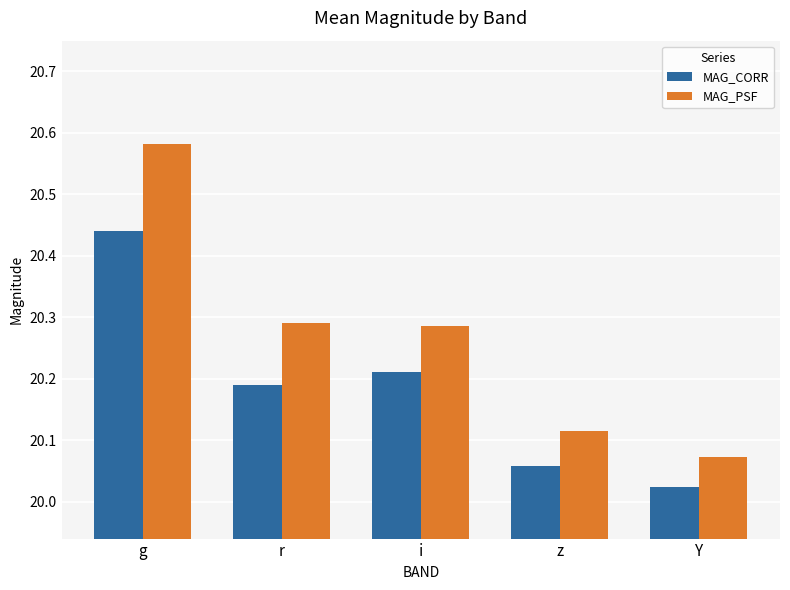

Which series has the largest total across all categories?

MAG_PSF